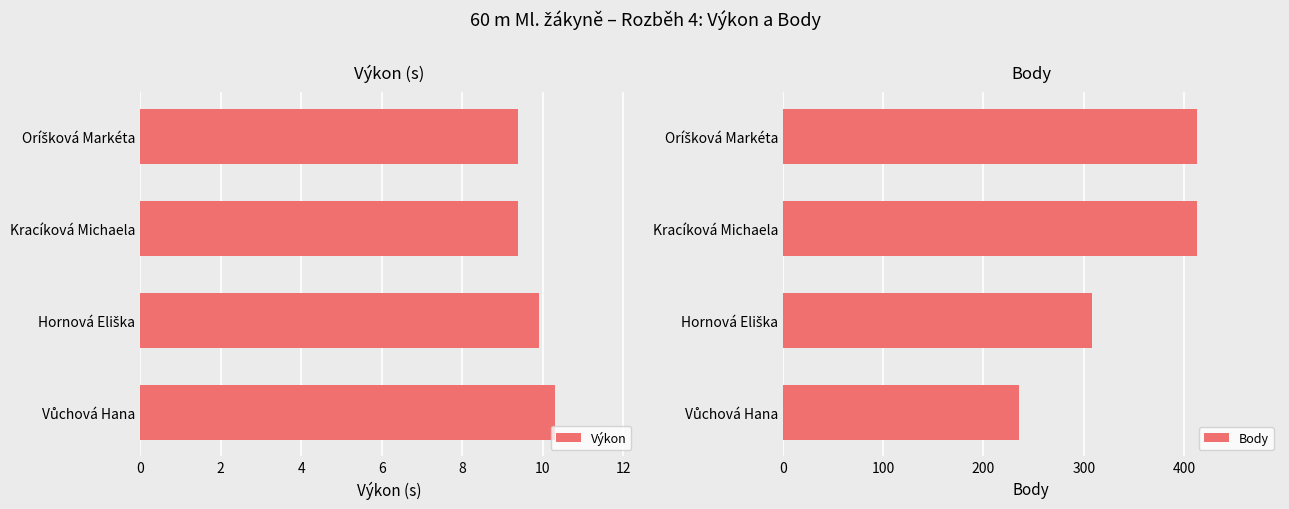

What is the sum of all Body values?

1369